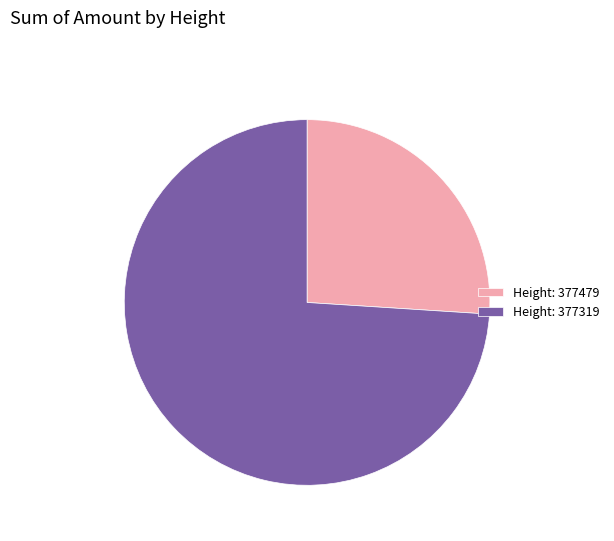

How many segments does this pie chart have?

2